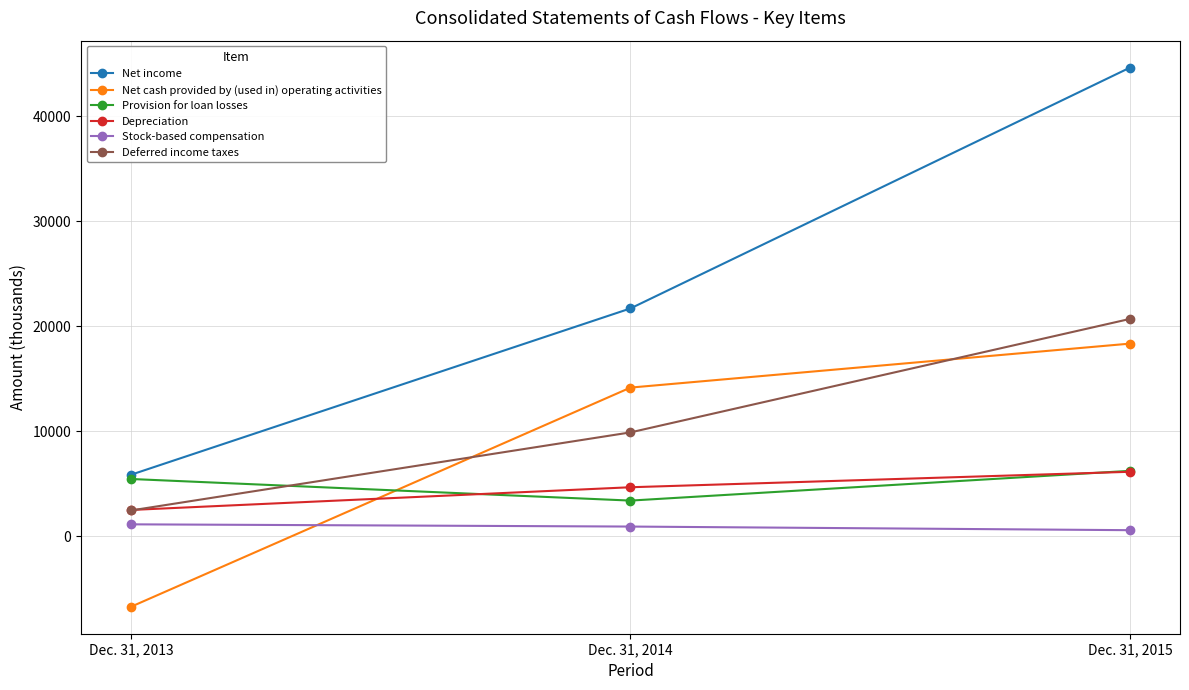

At how many categories does at least one series exceed 16909?

2